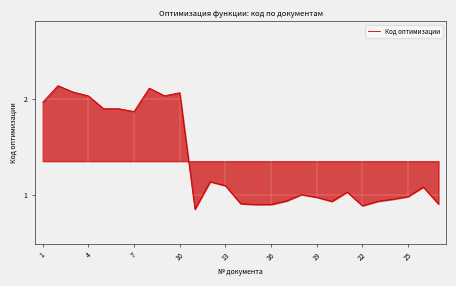

Count the number of categories in the chart.

27